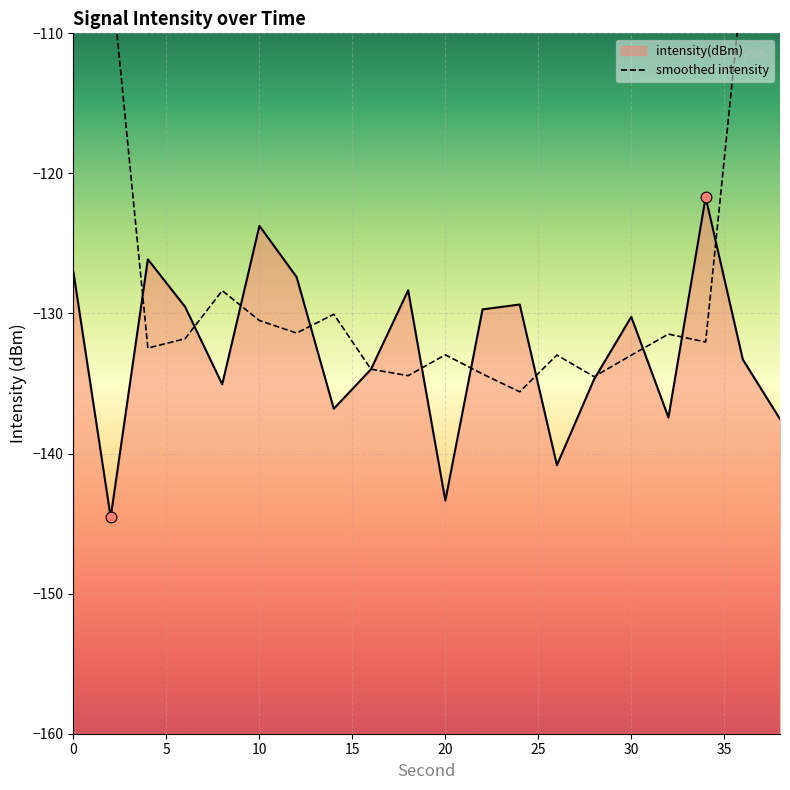

What is the change in value from 18 to 28?

-6.4